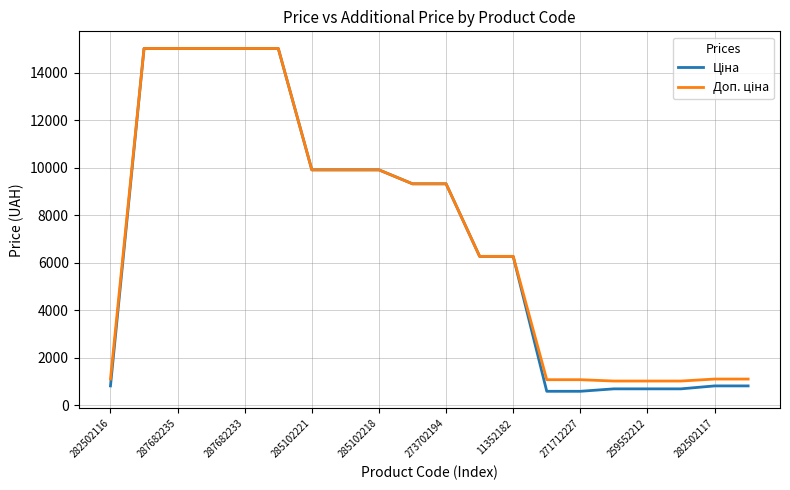

What is the greatest value displayed?

15019.2